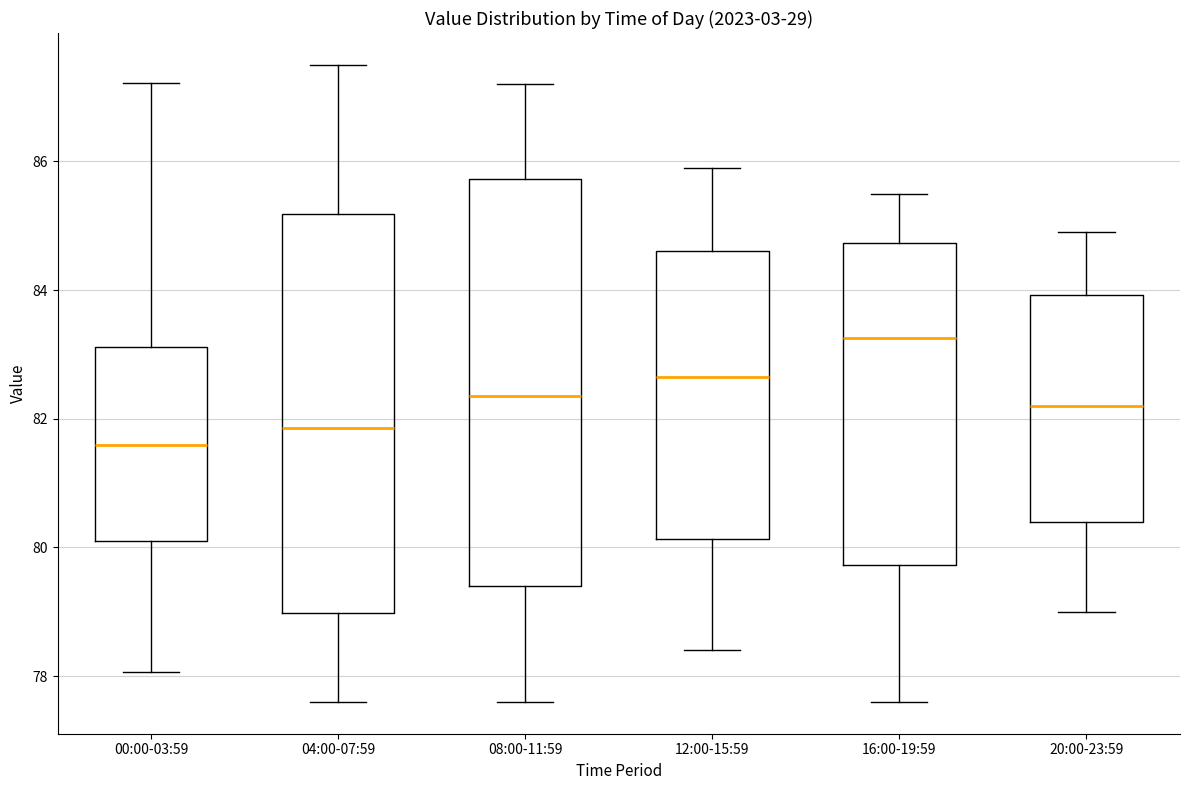

Reading left to right, read every box against the y-axis: the position of its median line, the range the box covers, and the ends of its whiskers. The values are not printed on the chart, so give them approximately, as read against the axis.

00:00-03:59: median 81.6, box 80.2 to 83.2, whiskers 78.0 to 87.2
04:00-07:59: median 81.8, box 79.0 to 85.2, whiskers 77.6 to 87.6
08:00-11:59: median 82.4, box 79.4 to 85.8, whiskers 77.6 to 87.2
12:00-15:59: median 82.6, box 80.2 to 84.6, whiskers 78.4 to 86.0
16:00-19:59: median 83.2, box 79.8 to 84.8, whiskers 77.6 to 85.6
20:00-23:59: median 82.2, box 80.4 to 84.0, whiskers 79.0 to 85.0